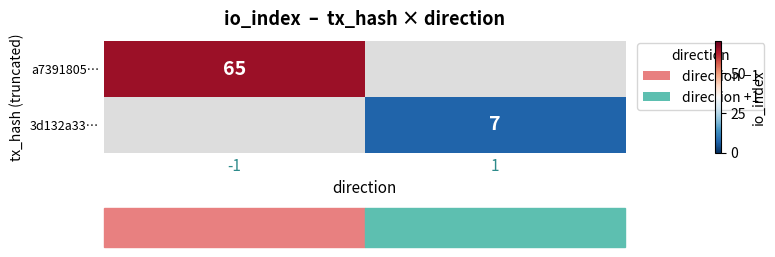

The a7391805… series shows 65 at -1. True or false?

True